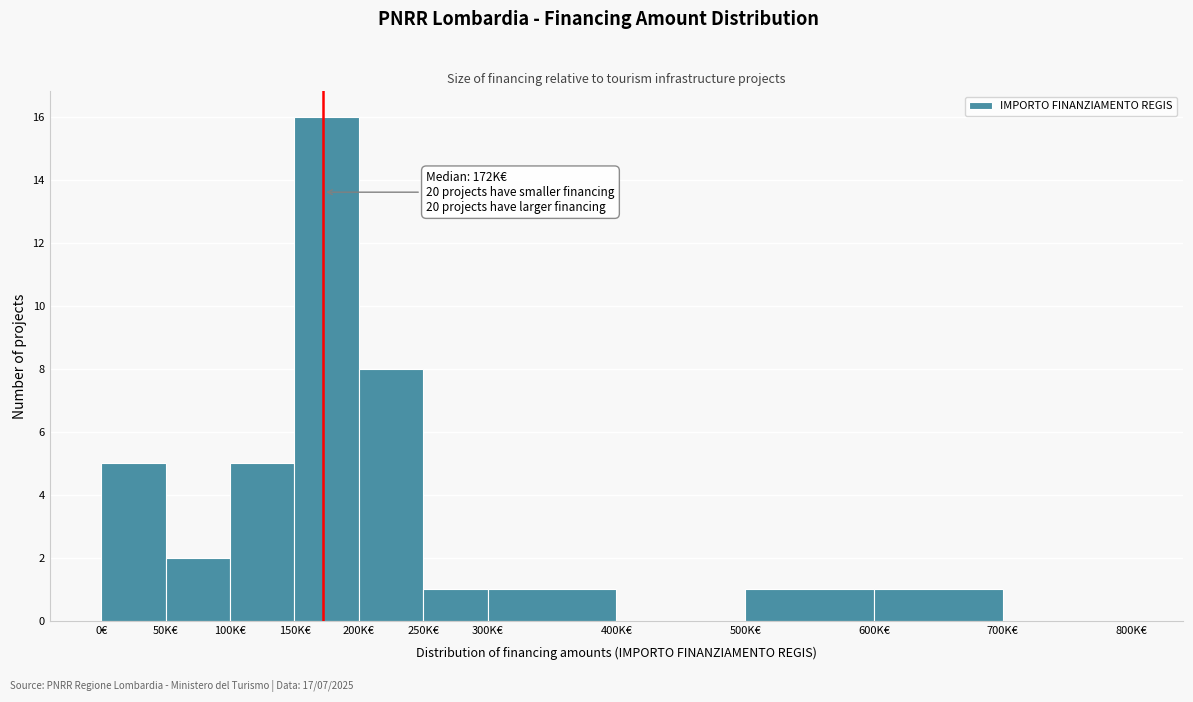

Reading right to left, transcribe all the data shown in this chart.

700K€=0	600K€=1	500K€=1	400K€=0	300K€=1	250K€=1	200K€=8	150K€=16	100K€=5	50K€=2	0€=5